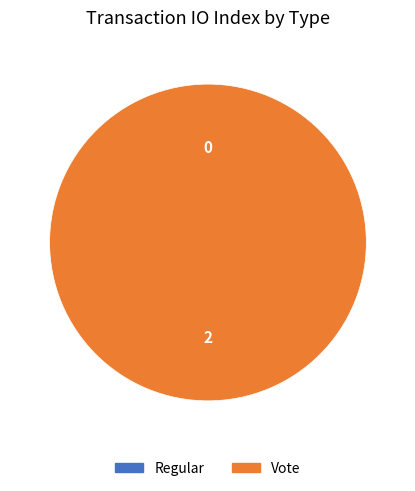

What is the largest slice in the pie chart?

Vote